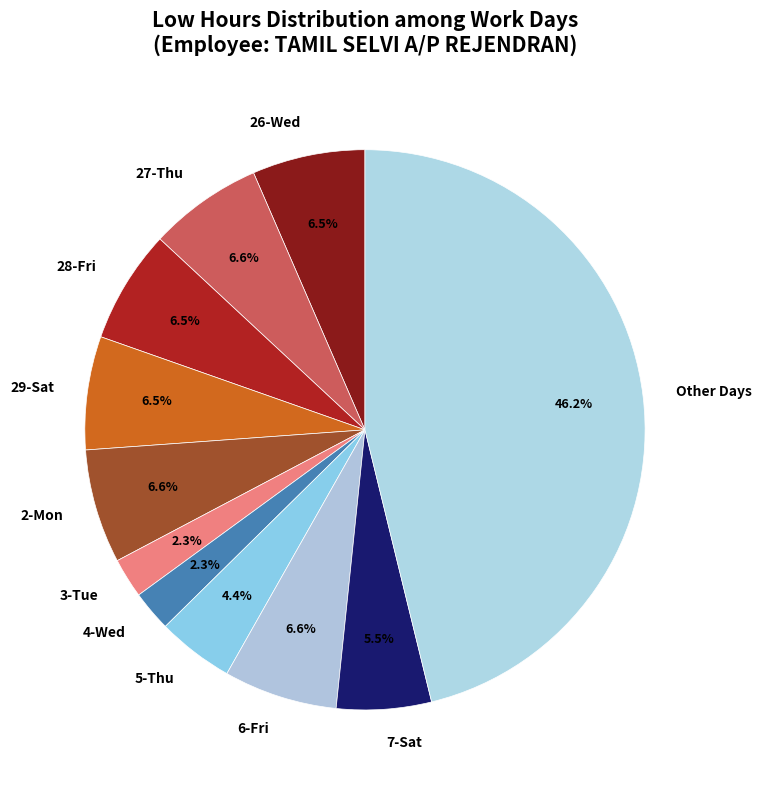

Which category has the biggest portion of the pie?

Other Days